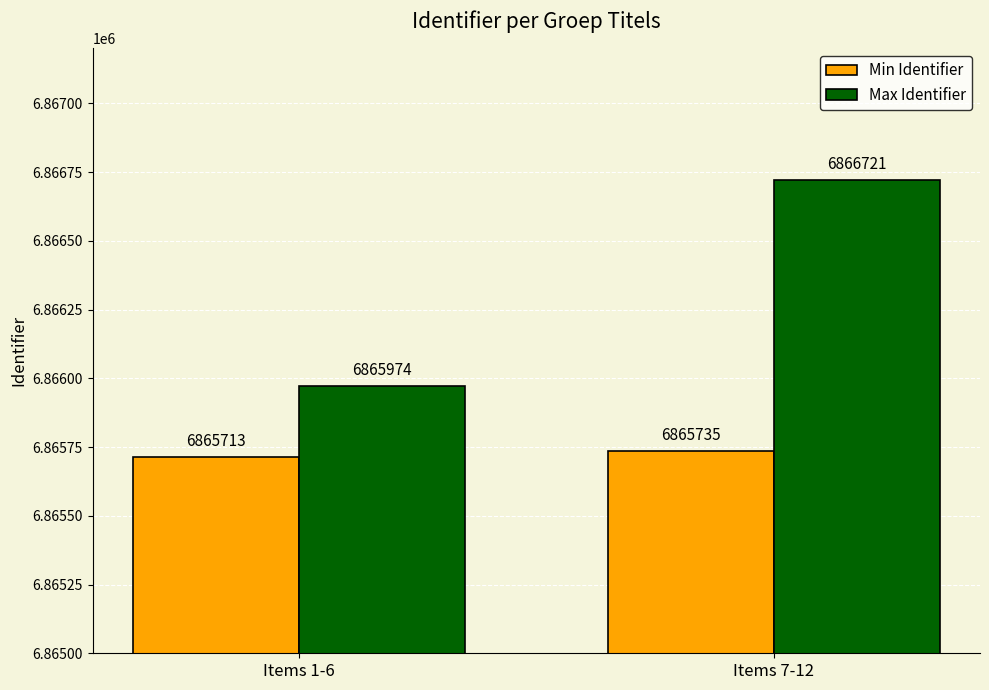

What is the difference between the highest and lowest values at Items 7-12?

986